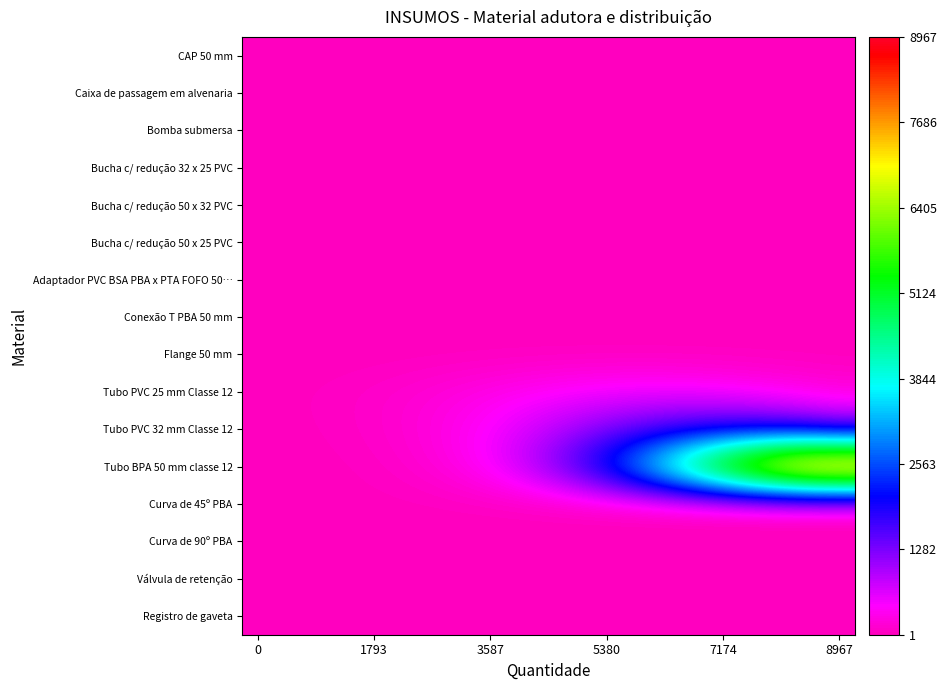

At which category is the sum across all series the highest?

18